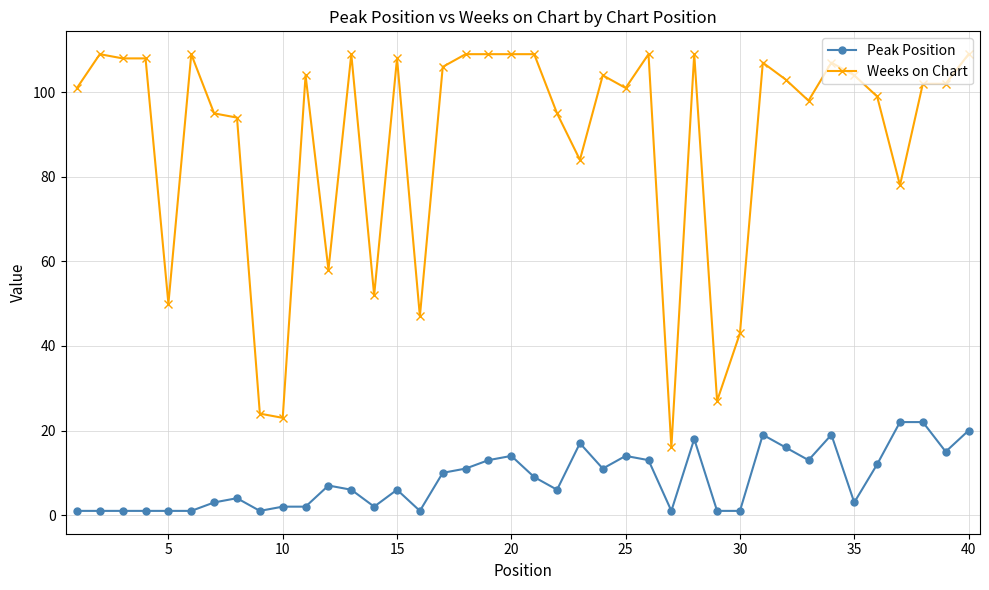

What is the maximum value for Weeks on Chart?

109